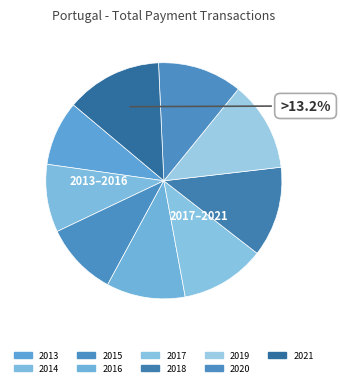

To the nearest percent, what is the difference between the 2017 and 2019 slice percentages?

1%